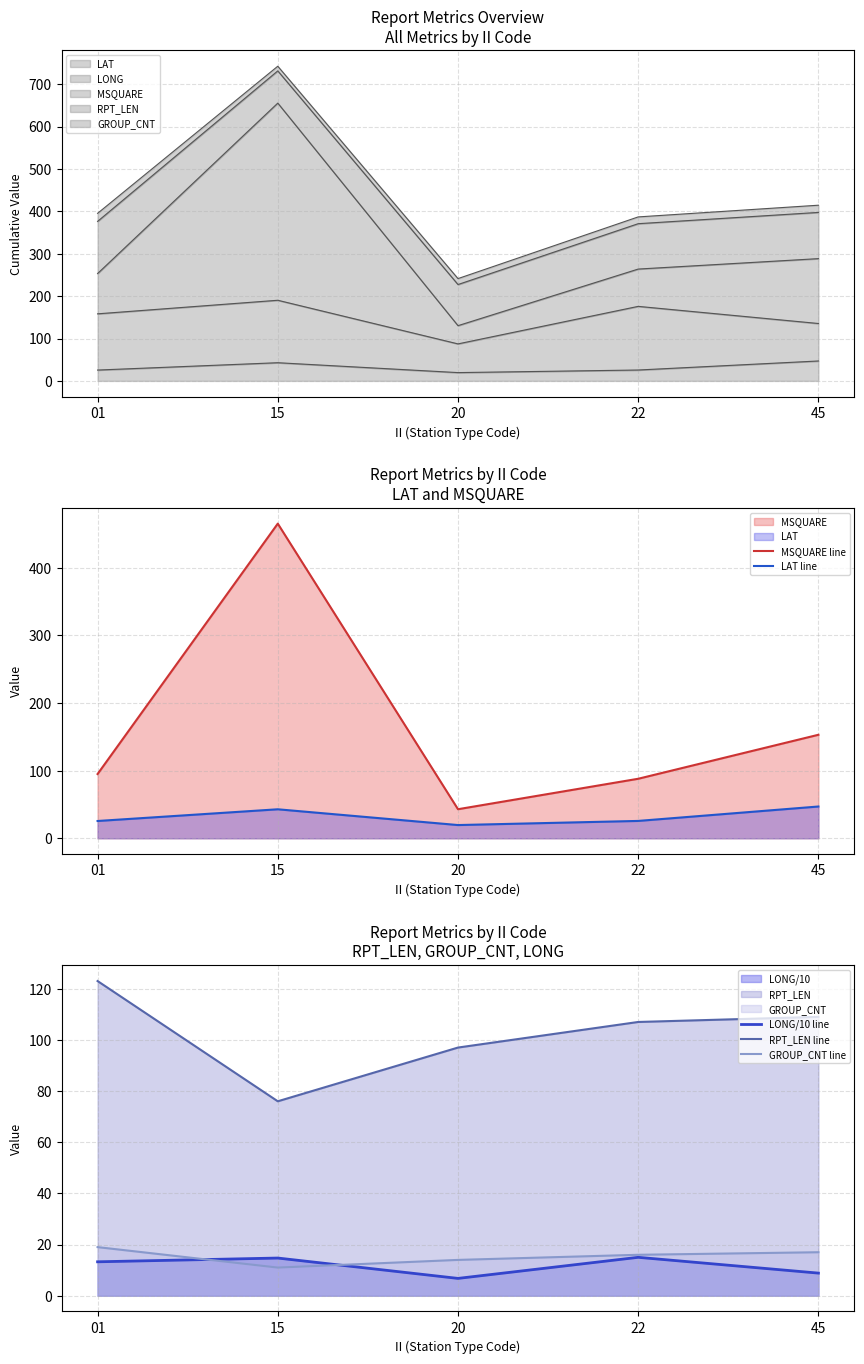

What are all the series names shown in the legend?

MSQUARE line, LAT line, LONG/10 line, RPT_LEN line, GROUP_CNT line